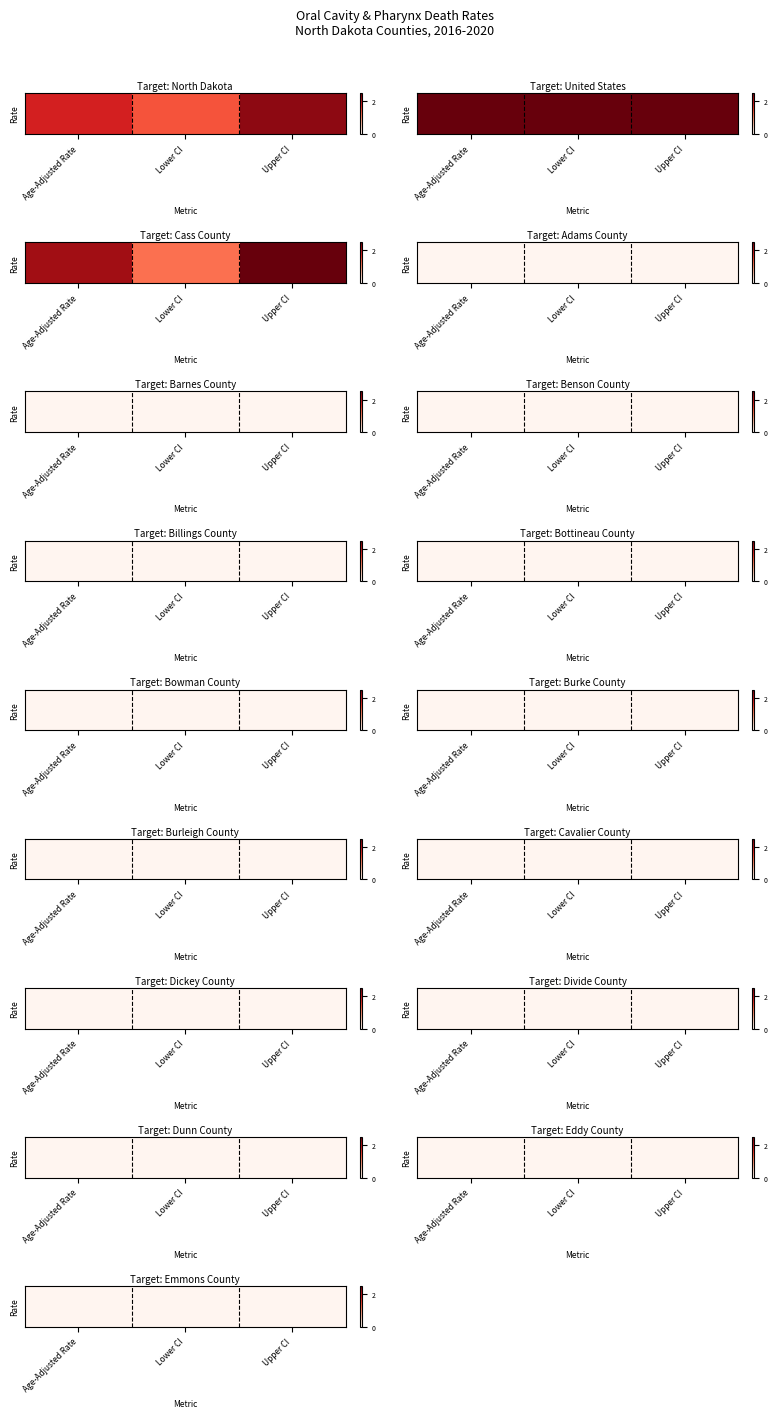

Which series has the widest spread of values?

Cass County